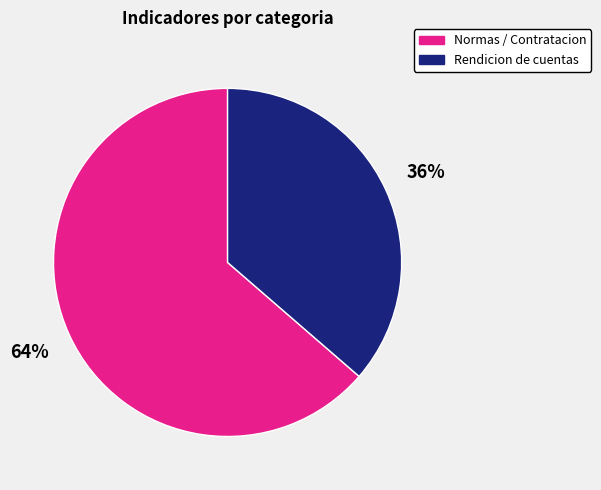

To the nearest percent, what is the average slice percentage?

50%